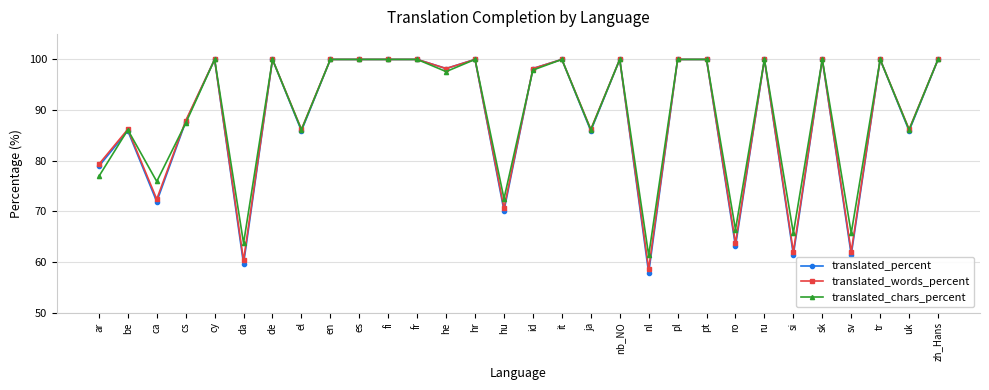

Is this an area chart (filled region under the line)?

No